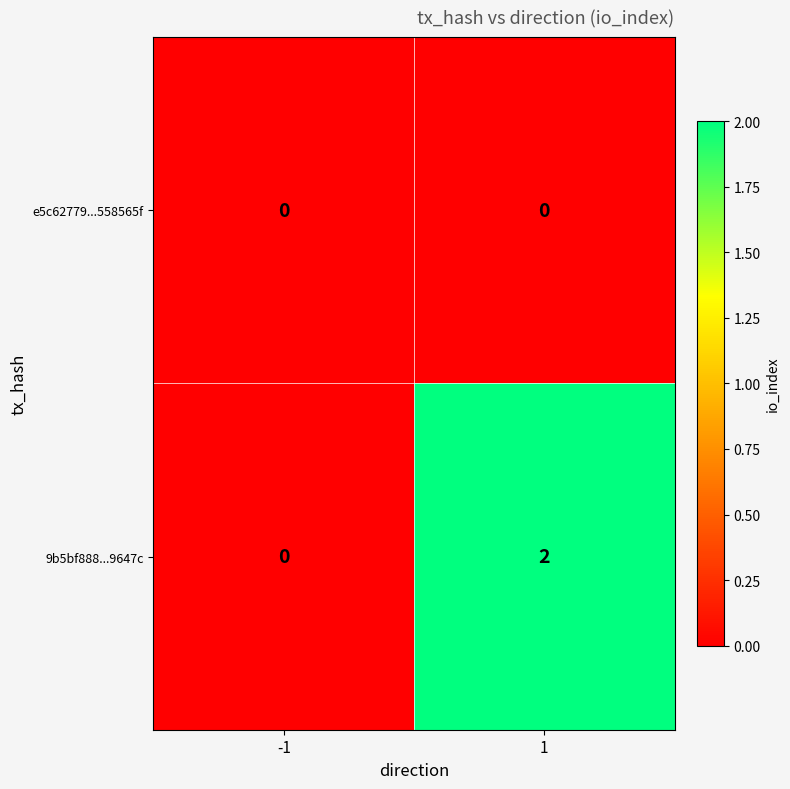

Which series has the largest range (max minus min)?

9b5bf888...9647c